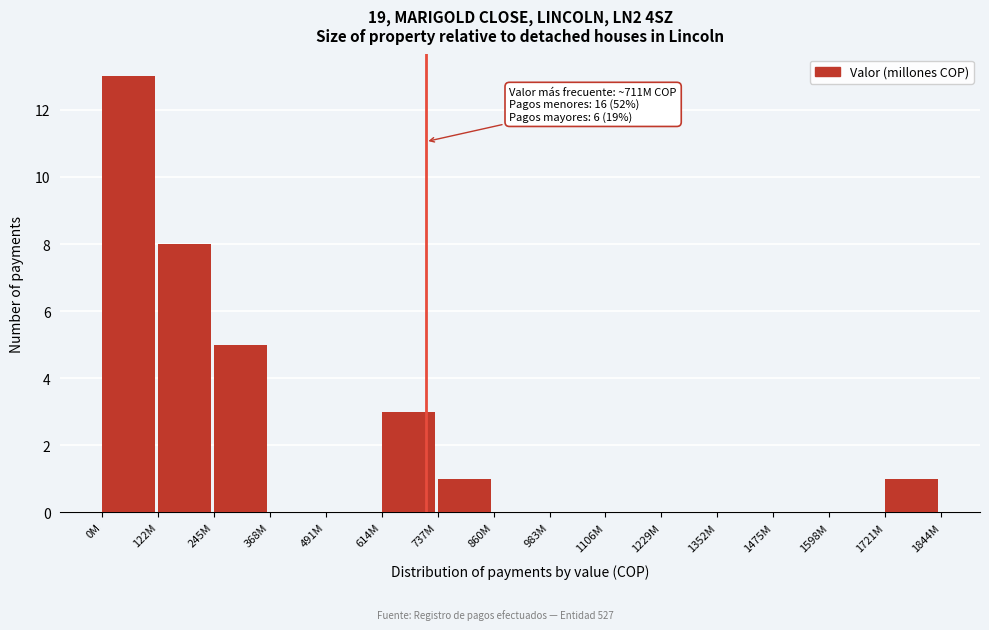

Reading right to left, extract all data points from this chart.

1721M=1	1598M=0	1475M=0	1352M=0	1229M=0	1106M=0	983M=0	860M=0	737M=1	614M=3	491M=0	368M=0	245M=5	122M=8	0M=13